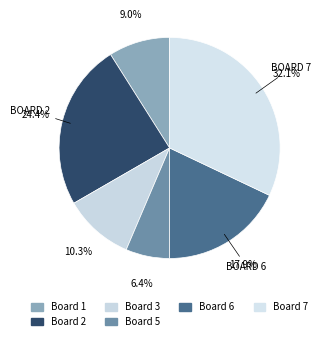

How many slices are in this pie chart?

6